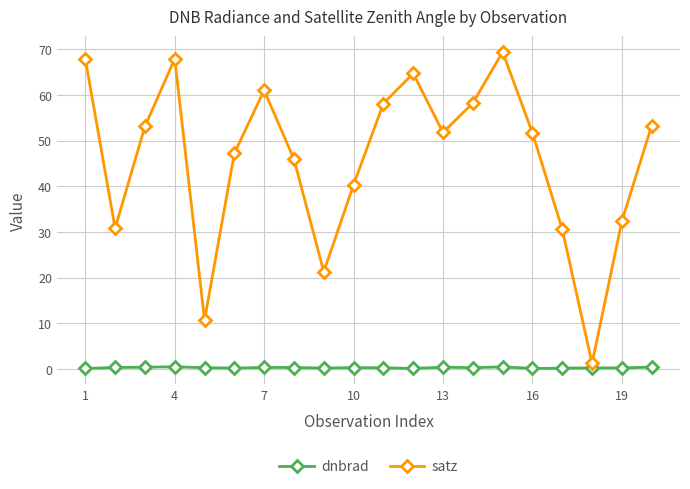

How many values in the satz series exceed 51?

11